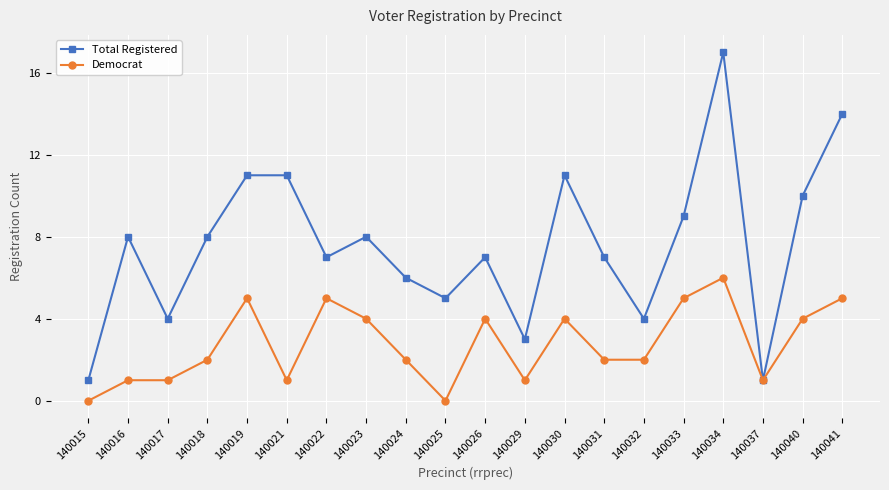

What is the total value across all series at 140026?

11